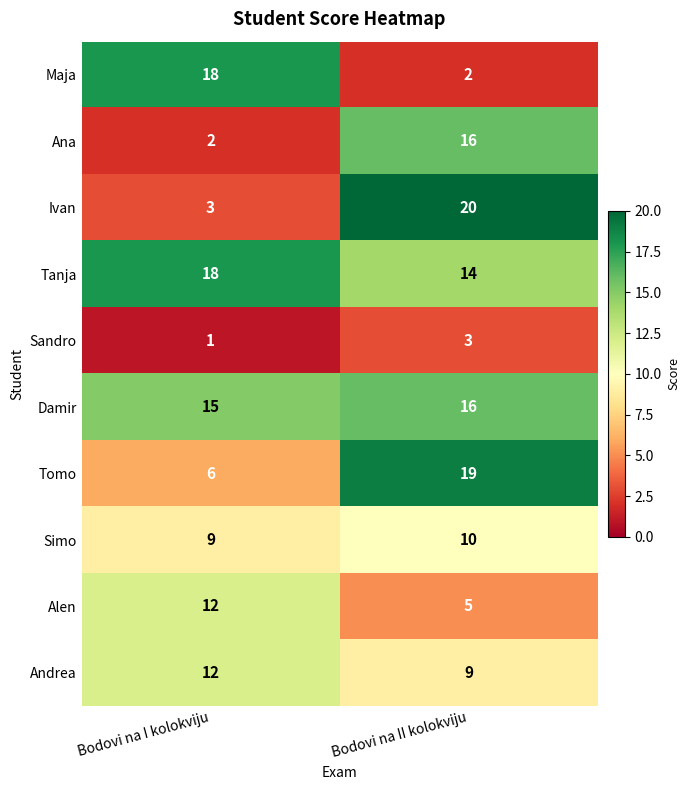

Is it true that Simo equals 9 at Bodovi na I kolokviju?

True